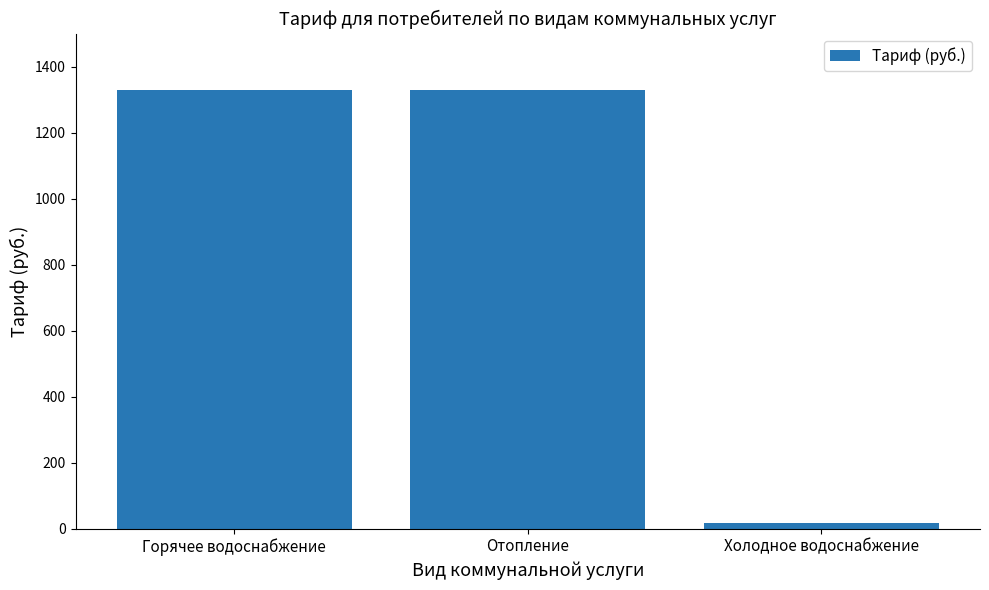

How many bars are there in total?

3